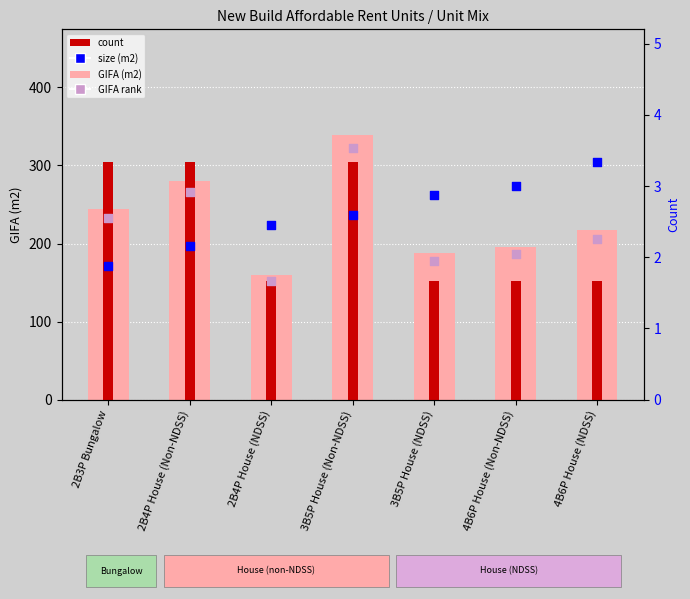

Which series contains the highest Y value?

GIFA (m2)